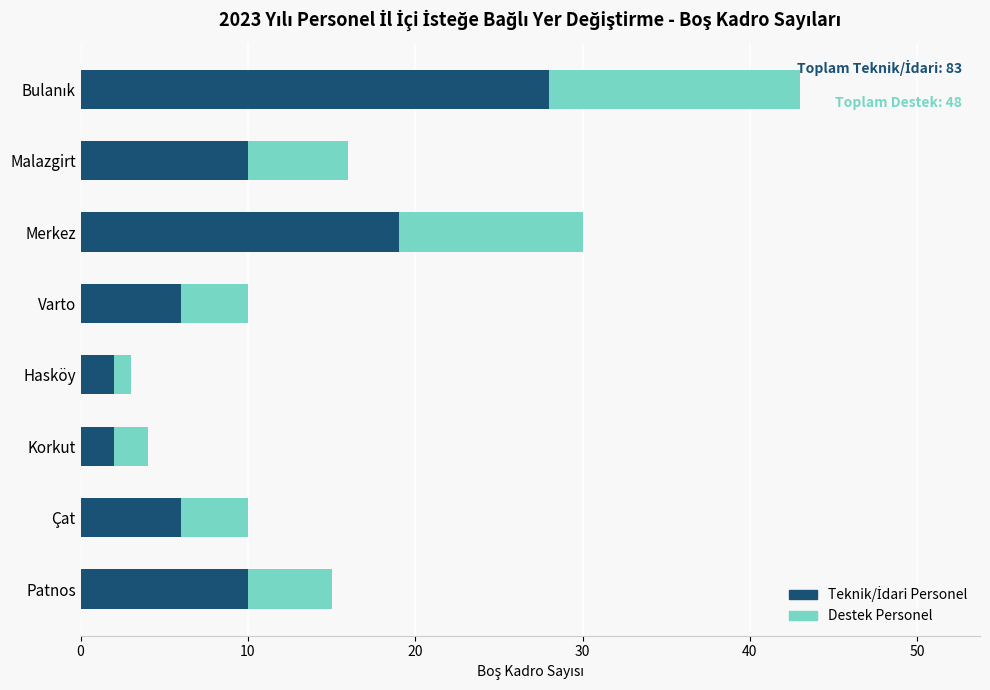

How many categories are shown in the chart?

8